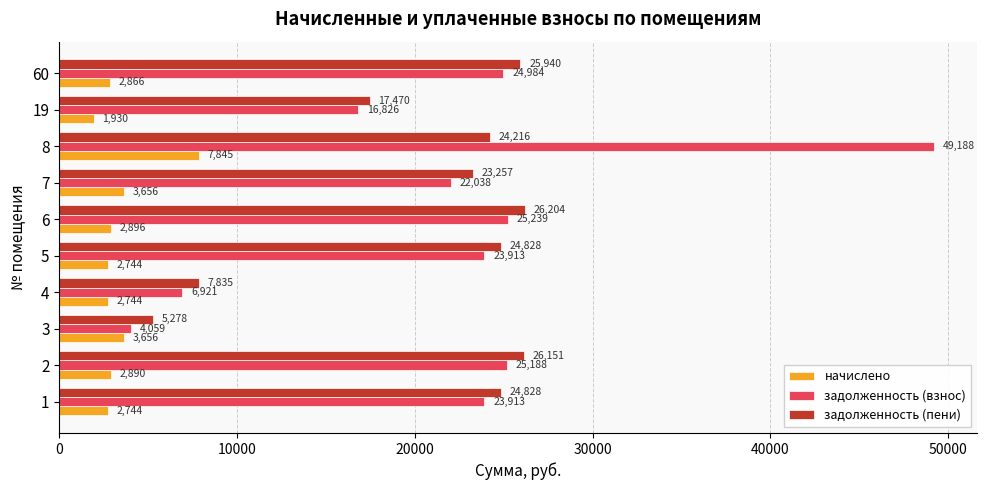

What is the sum of the задолженность (пени) values at 2 and 60?

52091.0